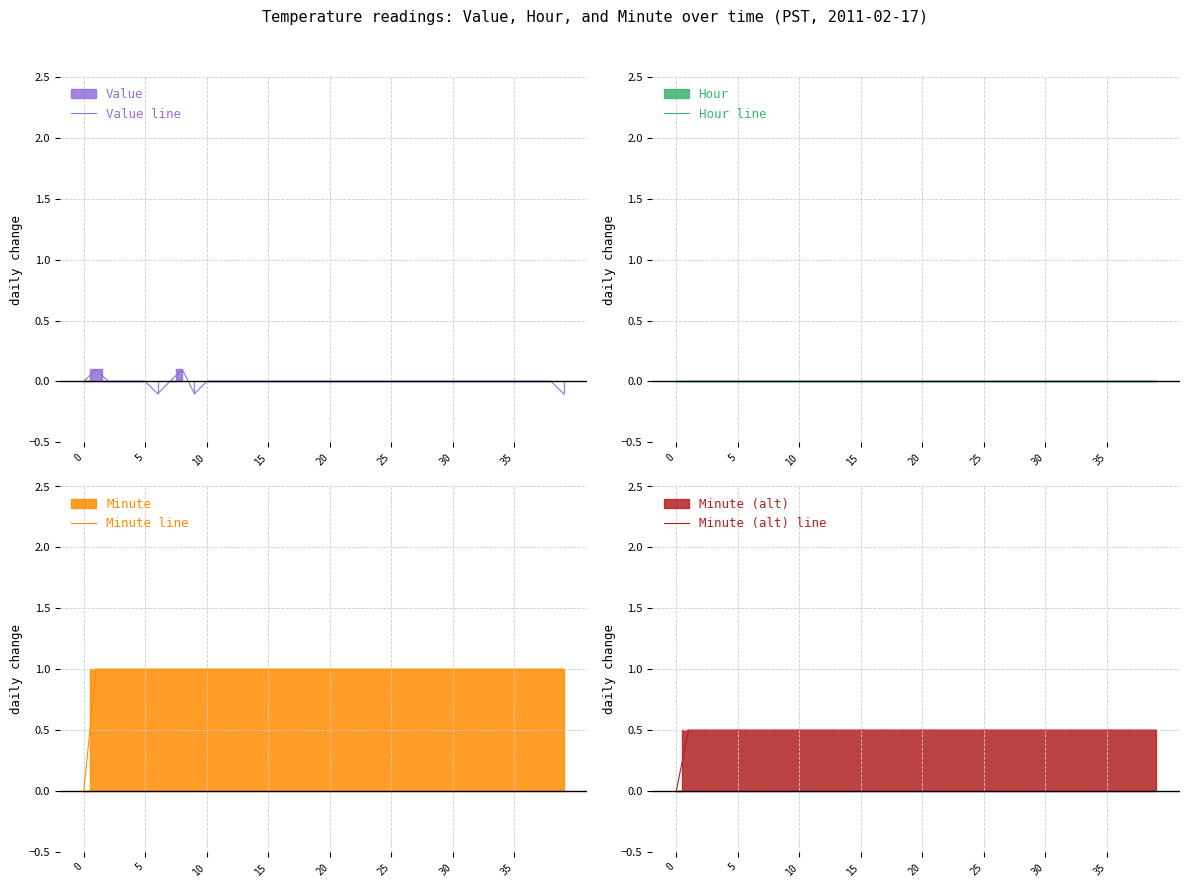

True or false: Value line has a value of 0.1 at 15.

False